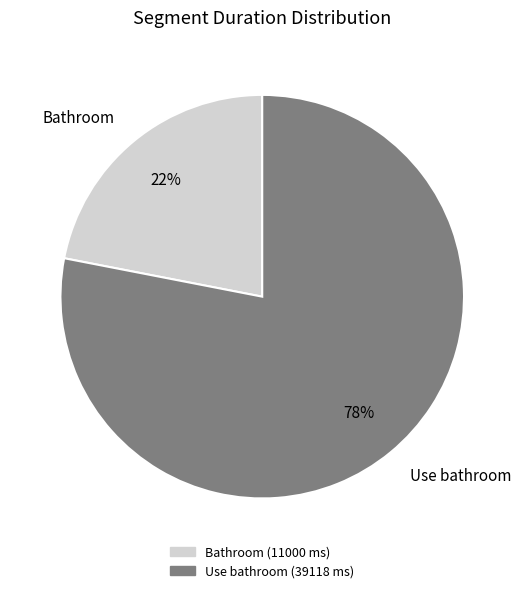

Which slice is the largest?

Use bathroom